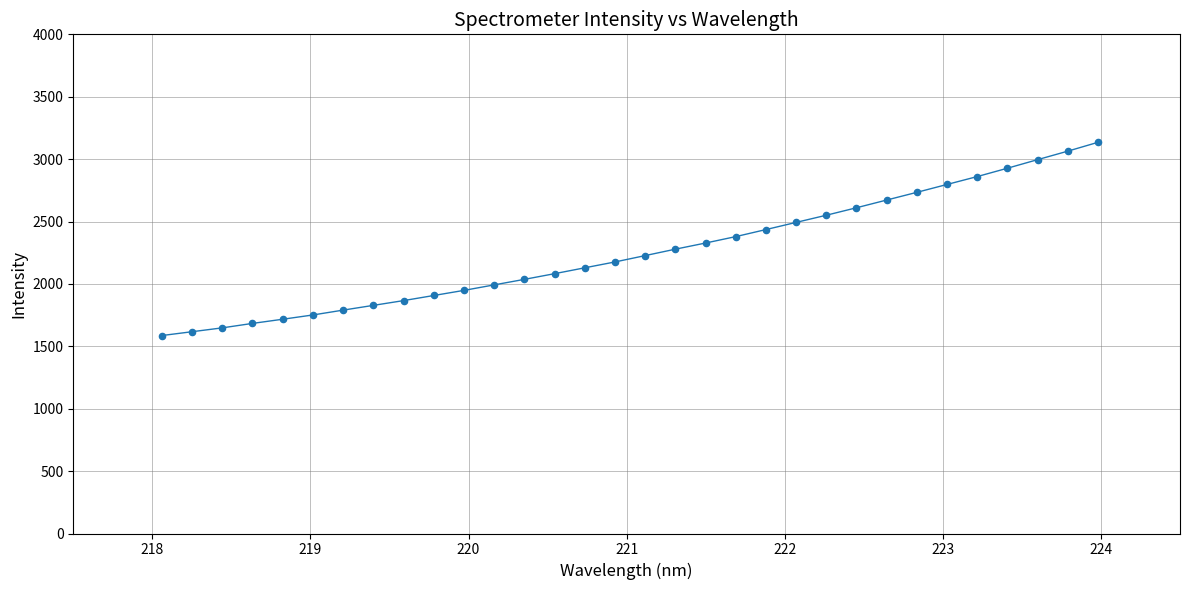

What is the range of Y values (max minus min)?

1548.2